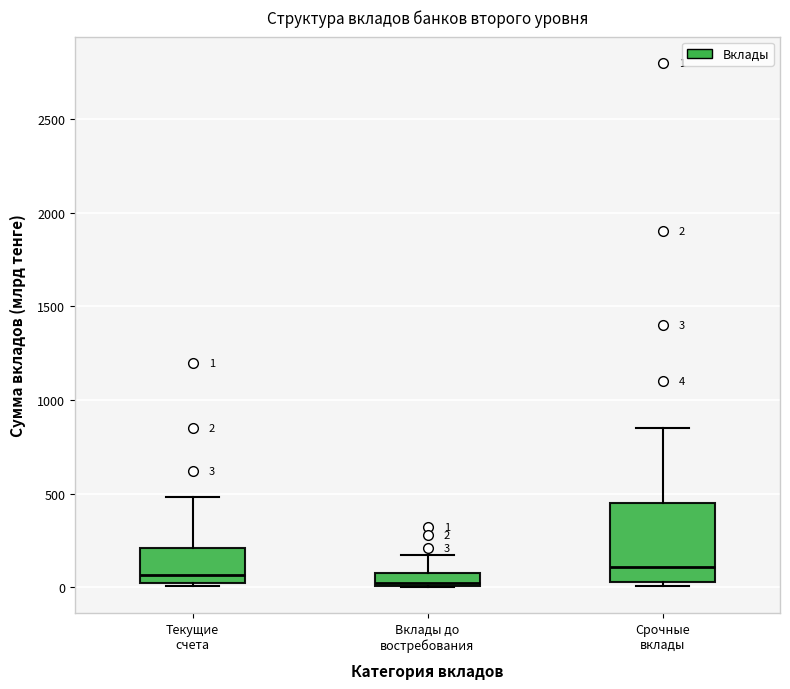

Which box is the tallest, from its lower edge to its upper edge?

Срочные вклады